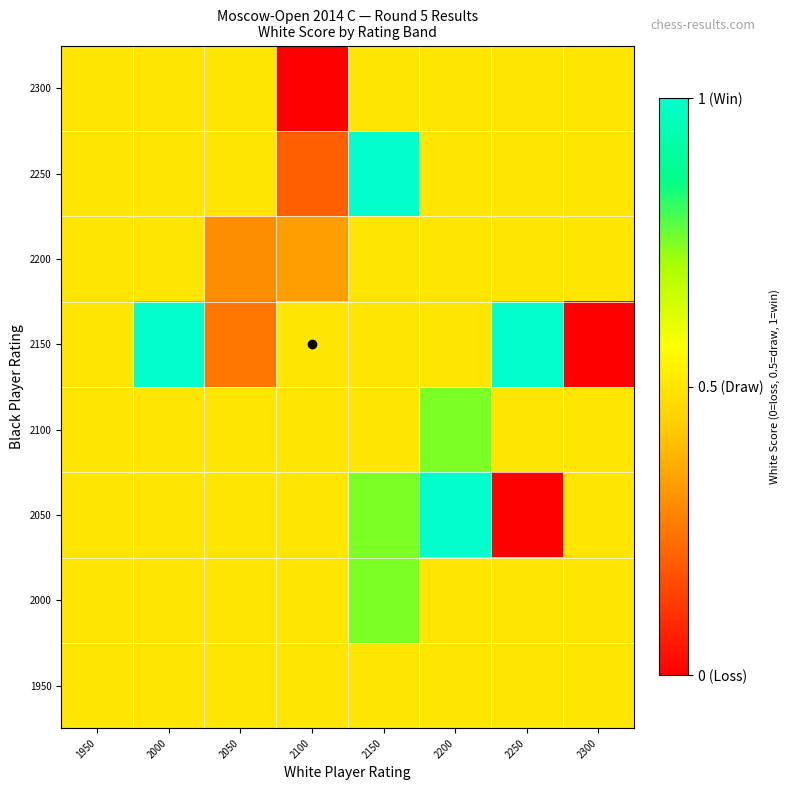

Rank the series by their maximum value, from highest to lowest.

2050, 2150, 2250, 2000, 2100, 1950, 2200, 2300